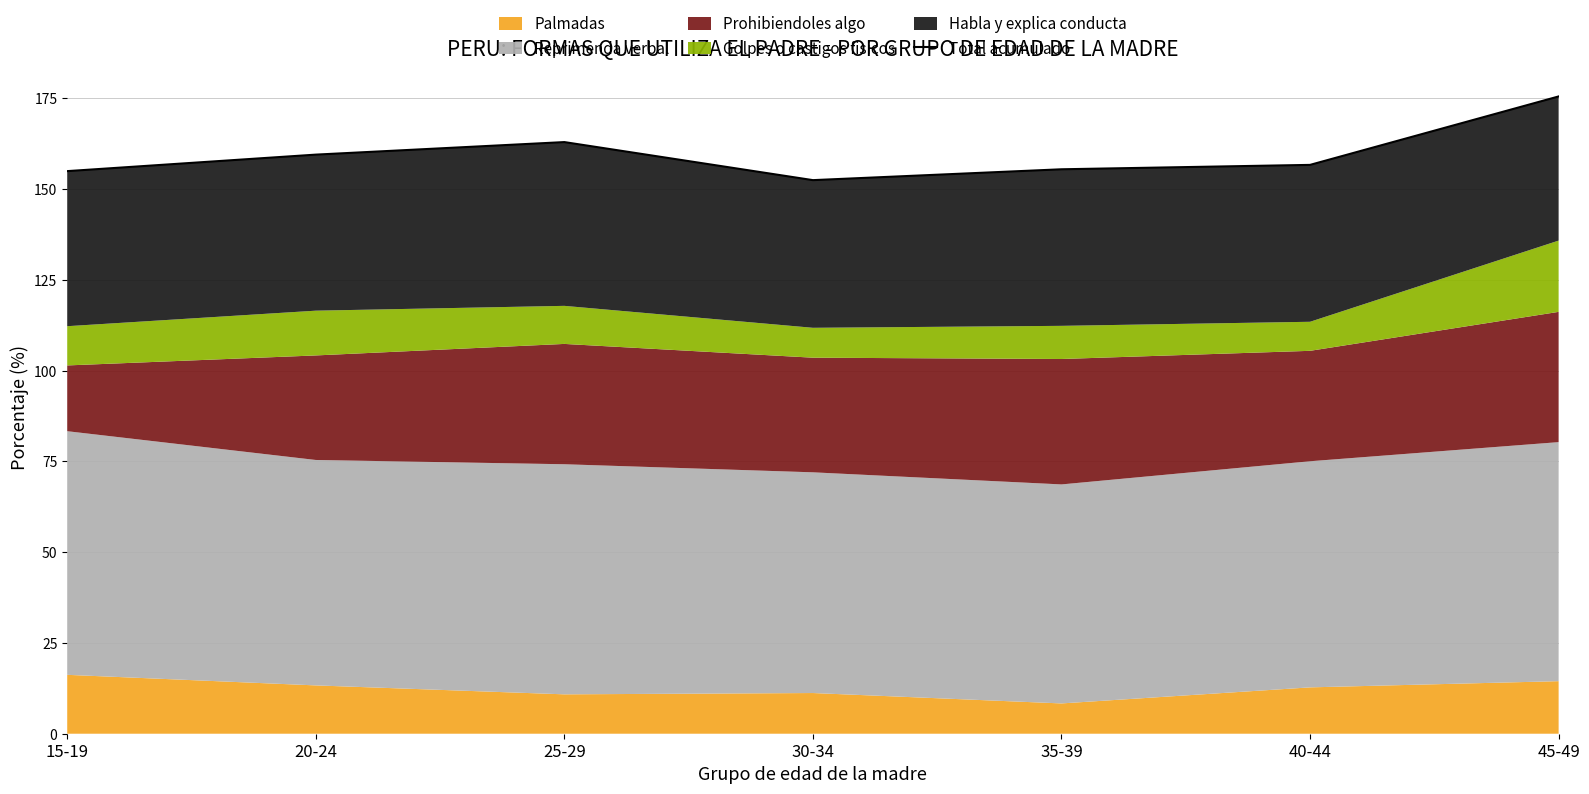

What is the average value?

159.7